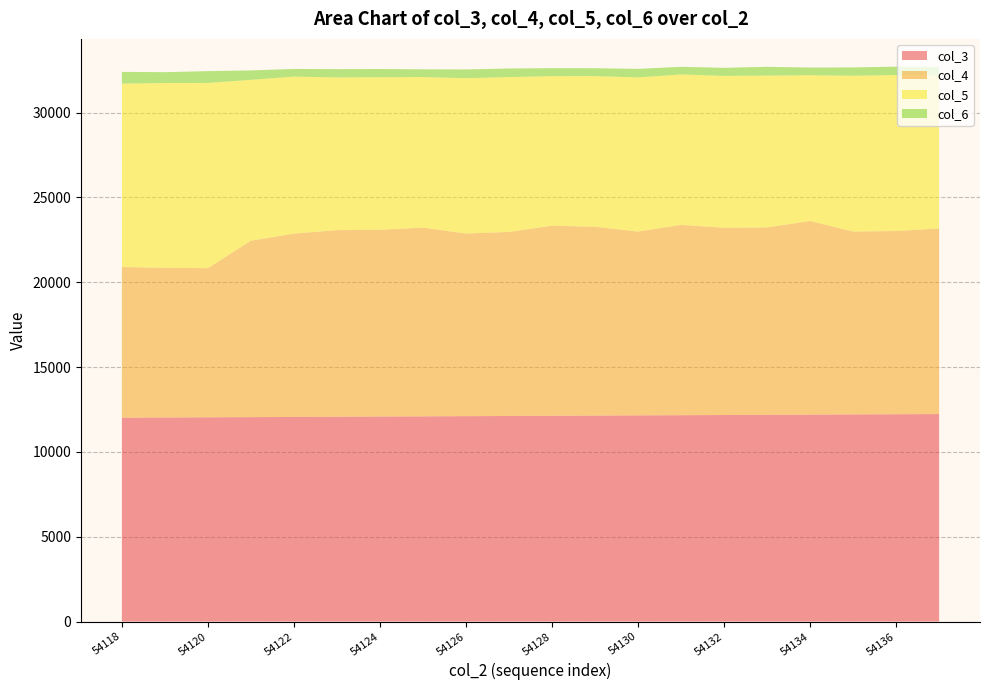

Reading left to right, what are all the values shown in this chart?

col_3: 54118=12017	54119=12029	54120=12040	54121=12051	54122=12062	54123=12074	54124=12085	54125=12096	54126=12108	54127=12119	54128=12130	54129=12141	54130=12153	54131=12164	54132=12175	54133=12186	54134=12198	54135=12209	54136=12220	54137=12232
col_4: 54118=8882	54119=8826	54120=8792	54121=10397	54122=10807	54123=10998	54124=11011	54125=11125	54126=10765	54127=10851	54128=11205	54129=11133	54130=10837	54131=11221	54132=11041	54133=11049	54134=11414	54135=10782	54136=10801	54137=10939
col_5: 54118=10816	54119=10892	54120=10922	54121=9487	54122=9258	54123=9005	54124=8994	54125=8877	54126=9159	54127=9128	54128=8819	54129=8882	54130=9088	54131=8869	54132=8951	54133=8951	54134=8595	54135=9185	54136=9198	54137=9018
col_6: 54118=689	54119=640	54120=694	54121=555	54122=449	54123=488	54124=483	54125=457	54126=516	54127=505	54128=468	54129=463	54130=505	54131=448	54132=476	54133=517	54134=451	54135=491	54136=494	54137=502